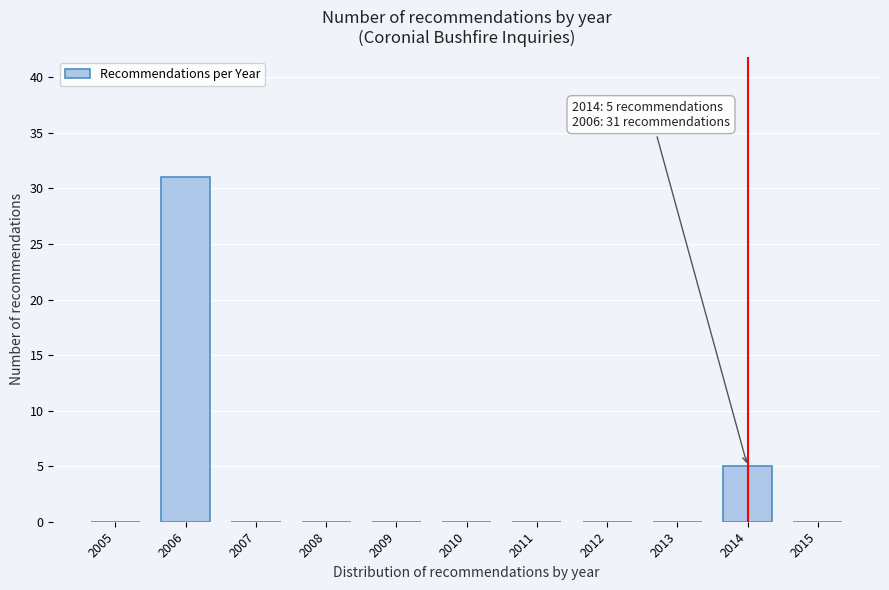

Over which range of the x-axis is the bar tallest?

2005.5 to 2006.5